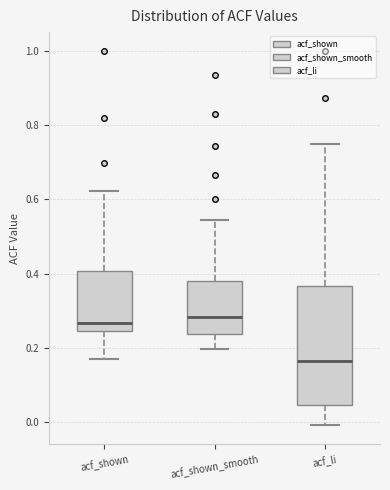

Reading left to right, transcribe this box plot: for each box, give where its median line is, the range the box spans, and where its two whiskers end, as read against the y-axis. The values are not printed on the chart, so give them approximately, as read against the axis.

acf_shown: median 0.26, box 0.24 to 0.40, whiskers 0.18 to 0.62
acf_shown_smooth: median 0.28, box 0.24 to 0.38, whiskers 0.20 to 0.54
acf_li: median 0.16, box 0.04 to 0.36, whiskers 0.00 to 0.76